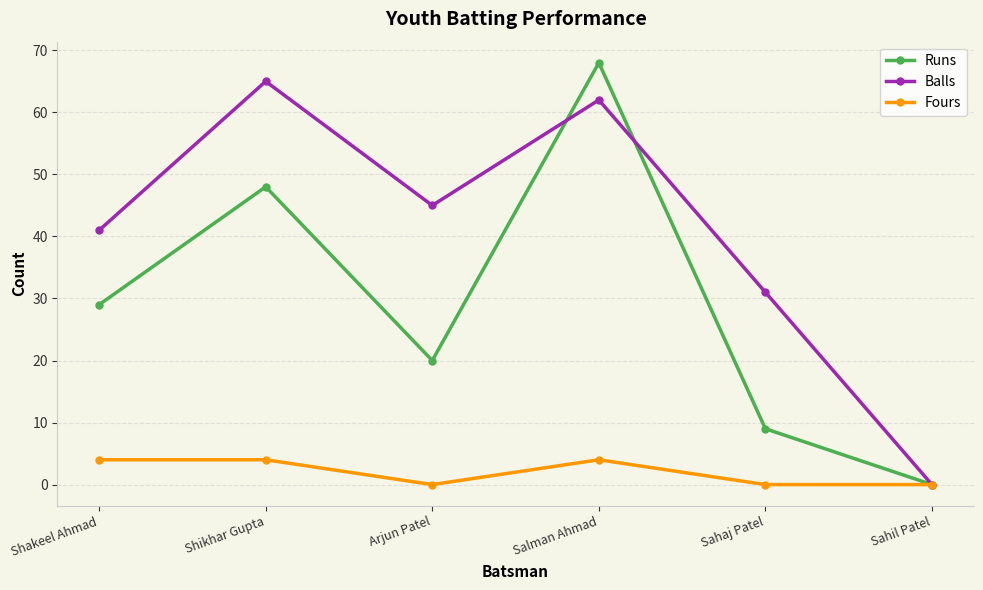

The value of Balls at Salman Ahmad is 89. True or false?

False